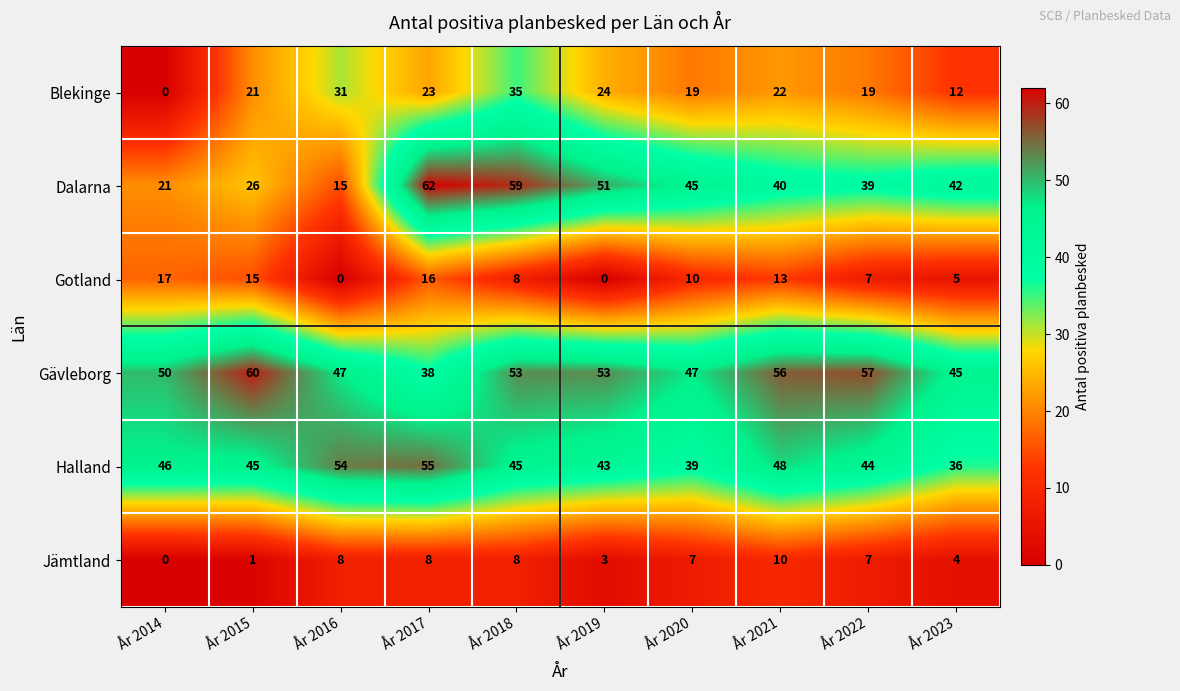

What is the total value across all series at År 2021?

189